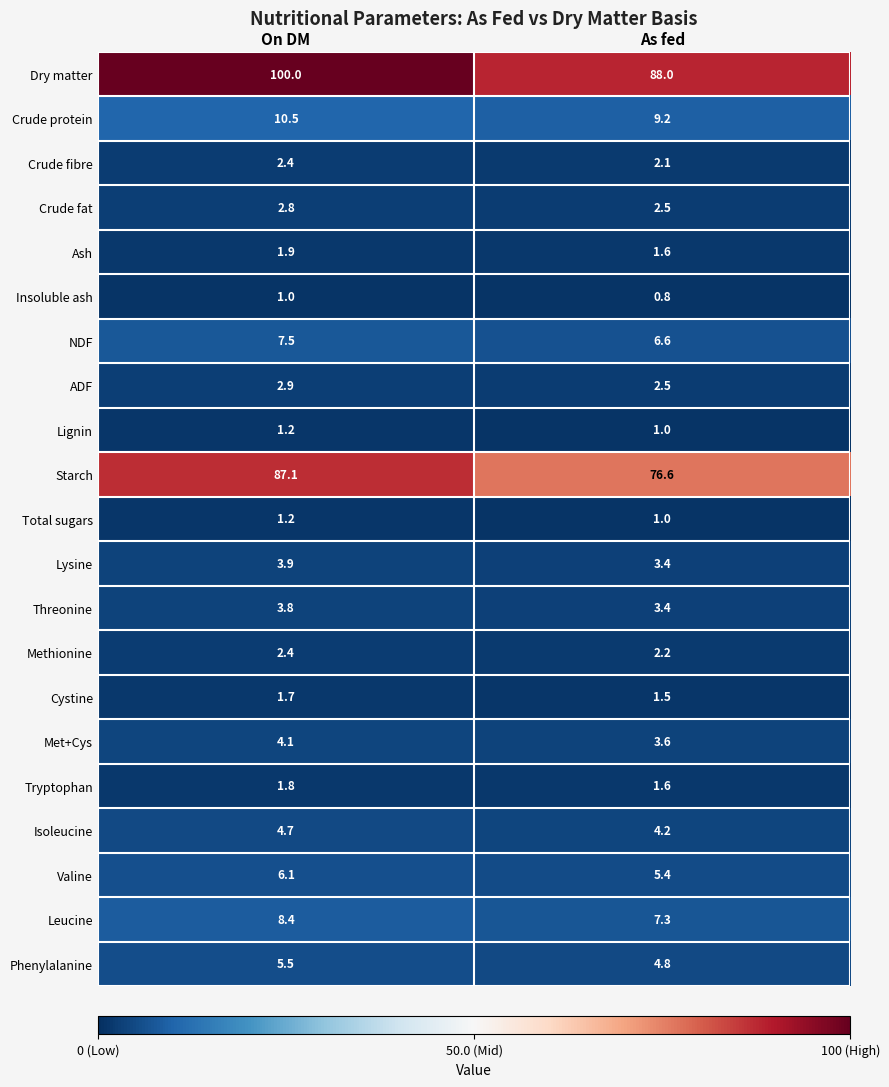

Which series has the widest spread of values?

Dry matter